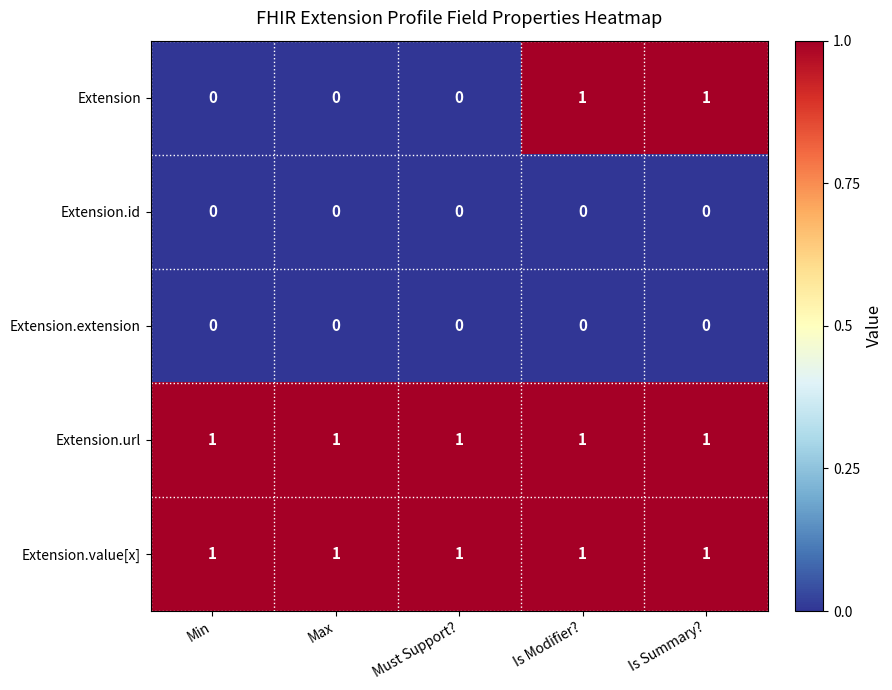

Is the value of Extension.id at Is Summary? greater than the value of Extension.value[x] at Is Summary??

No